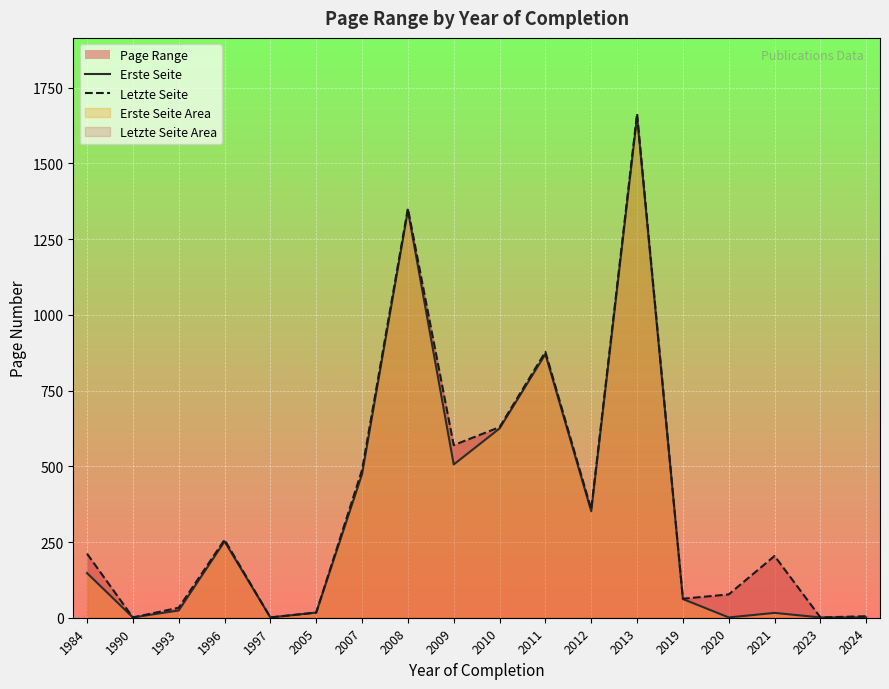

Is the value of Letzte Seite at 2024 greater than the value of Erste Seite at 2008?

No